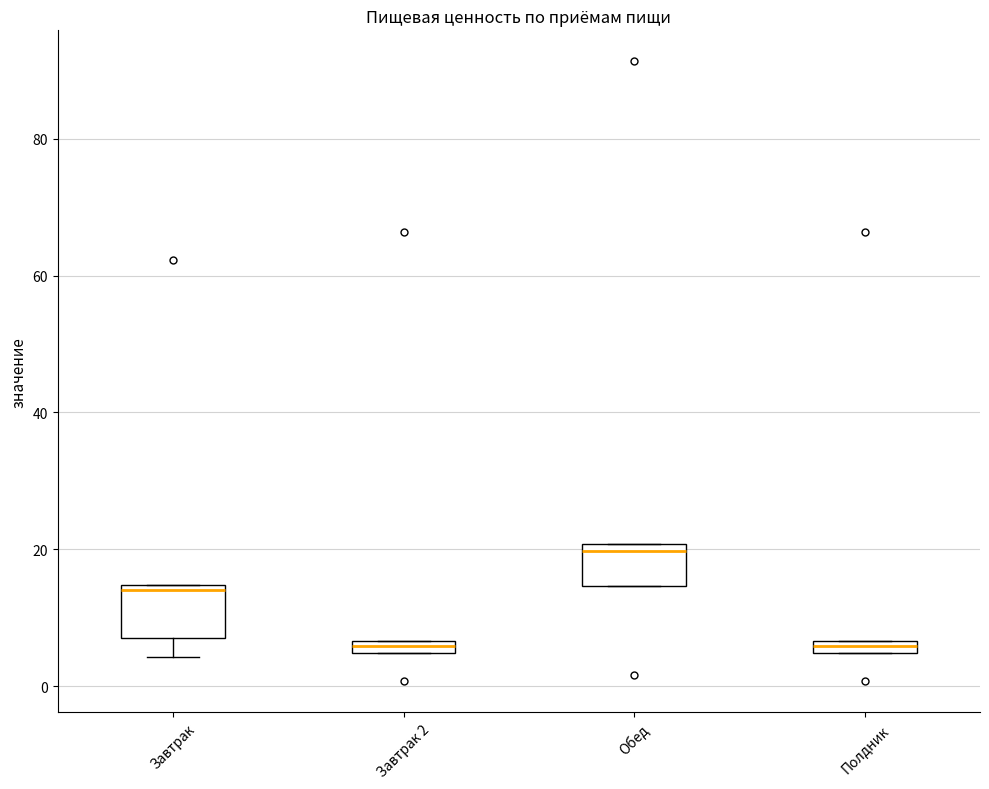

Which box's median line is the highest?

Обед